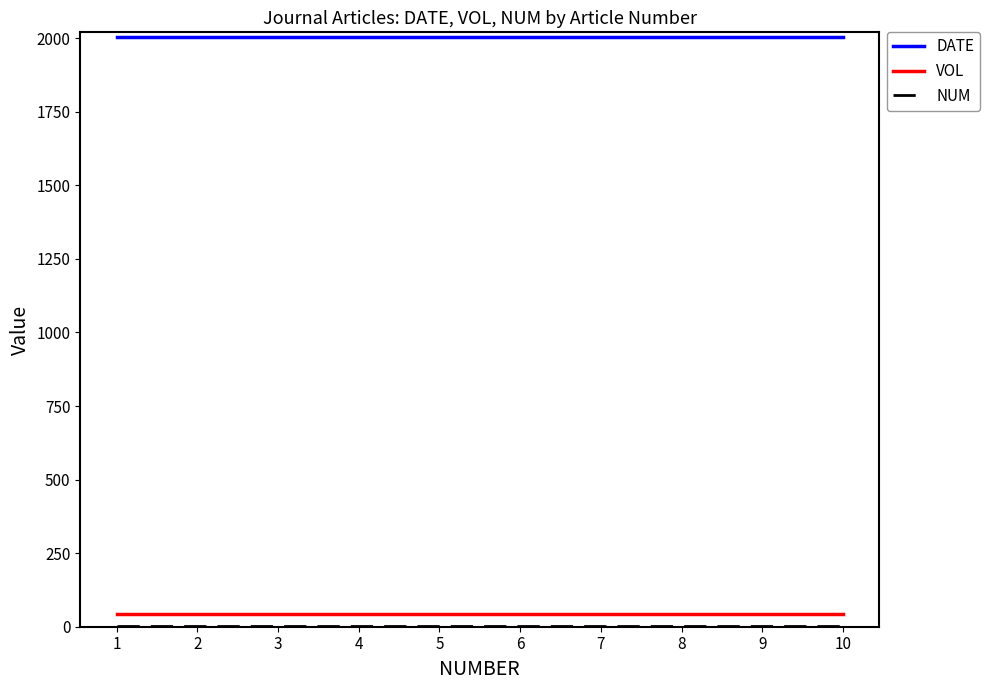

The DATE series shows 2003 at 3. True or false?

True